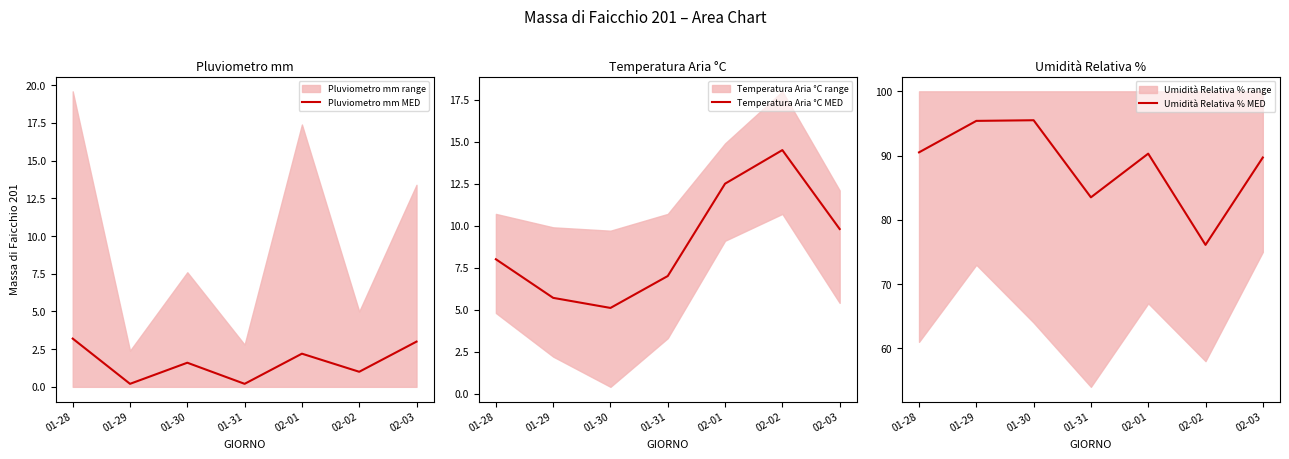

Is it true that Temperatura Aria °C MED equals 5.3 at 02-03?

False